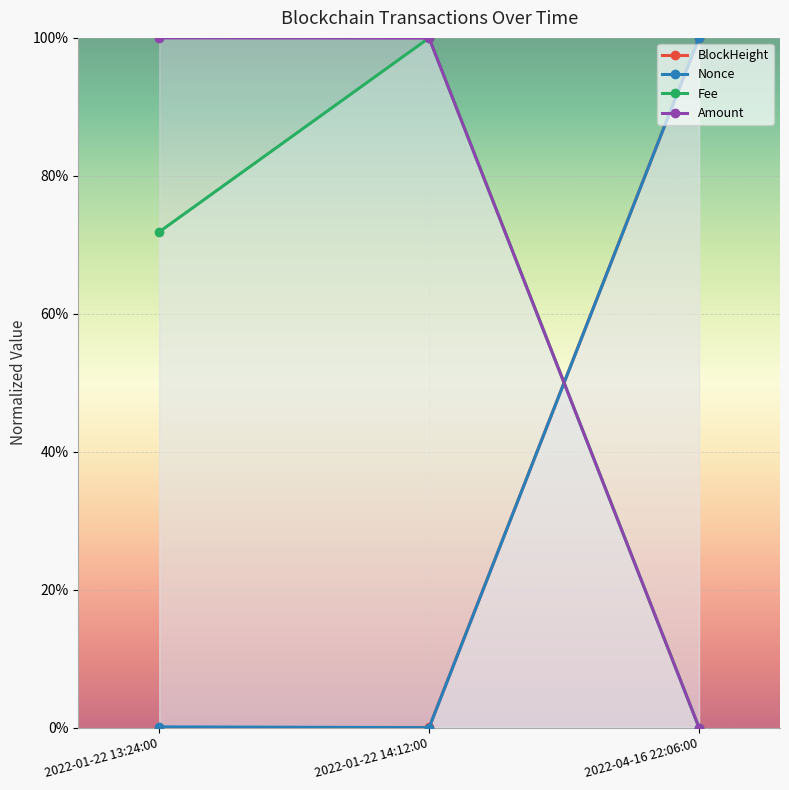

Reading left to right, transcribe all the data shown in this chart.

BlockHeight: 2022-01-22 13:24:00=0.0	2022-01-22 14:12:00=0.0	2022-04-16 22:06:00=1.0
Nonce: 2022-01-22 13:24:00=0.0	2022-01-22 14:12:00=0.0	2022-04-16 22:06:00=1.0
Fee: 2022-01-22 13:24:00=0.7	2022-01-22 14:12:00=1.0	2022-04-16 22:06:00=0.0
Amount: 2022-01-22 13:24:00=1.0	2022-01-22 14:12:00=1.0	2022-04-16 22:06:00=0.0